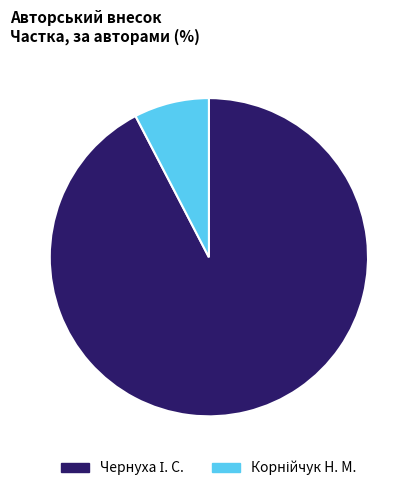

Does any single category account for the majority?

Yes